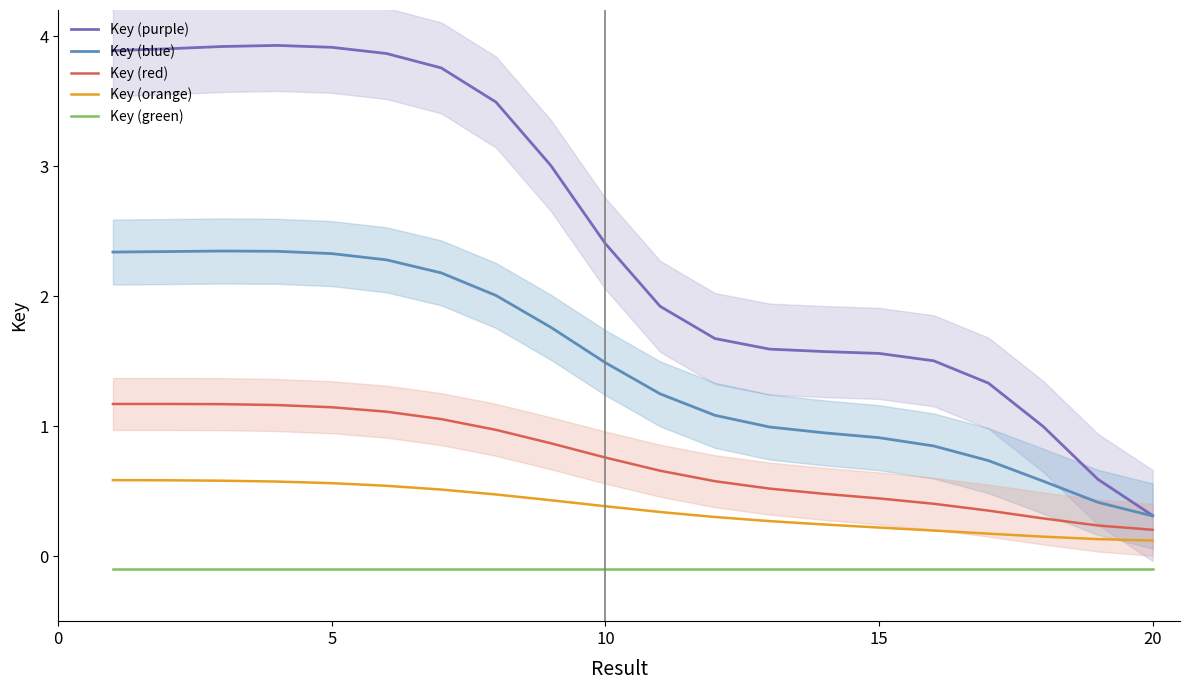

What is the average value of the Key (purple) series?

2.5